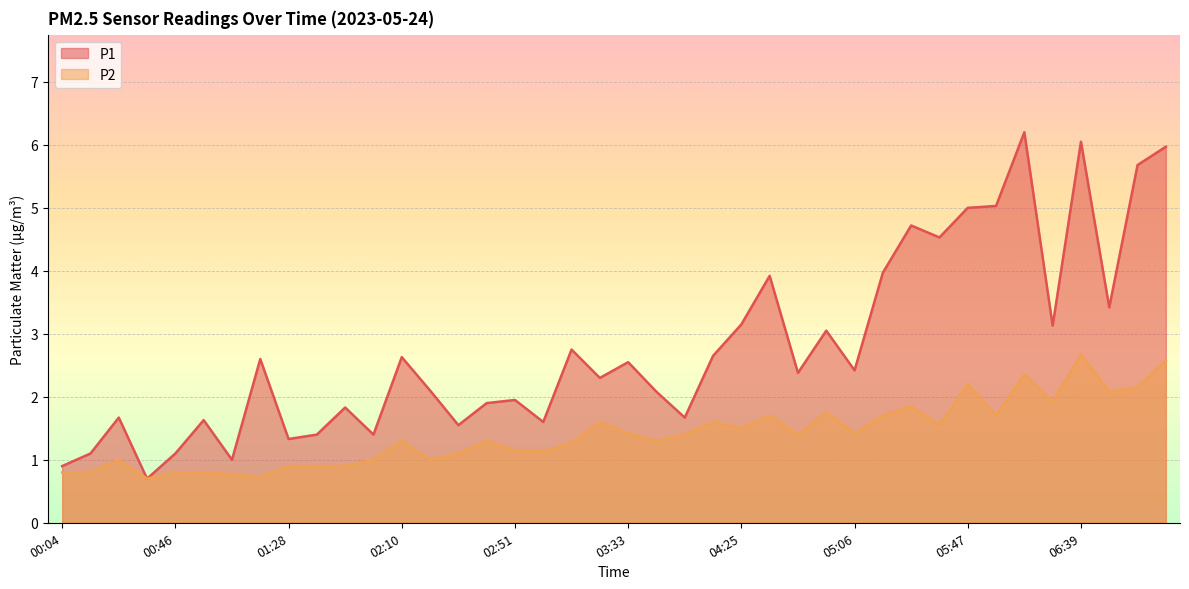

True or false: P2 and P1 intersect in this chart.

False